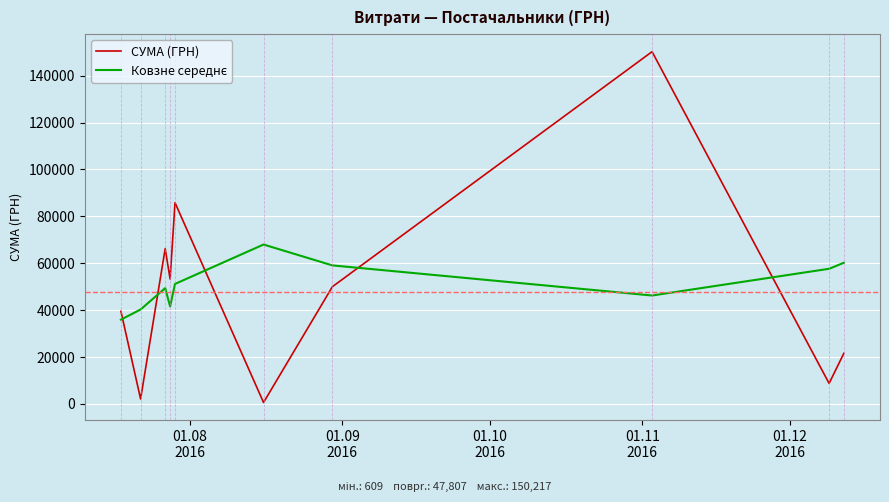

What is the maximum value shown in the chart?

150216.7